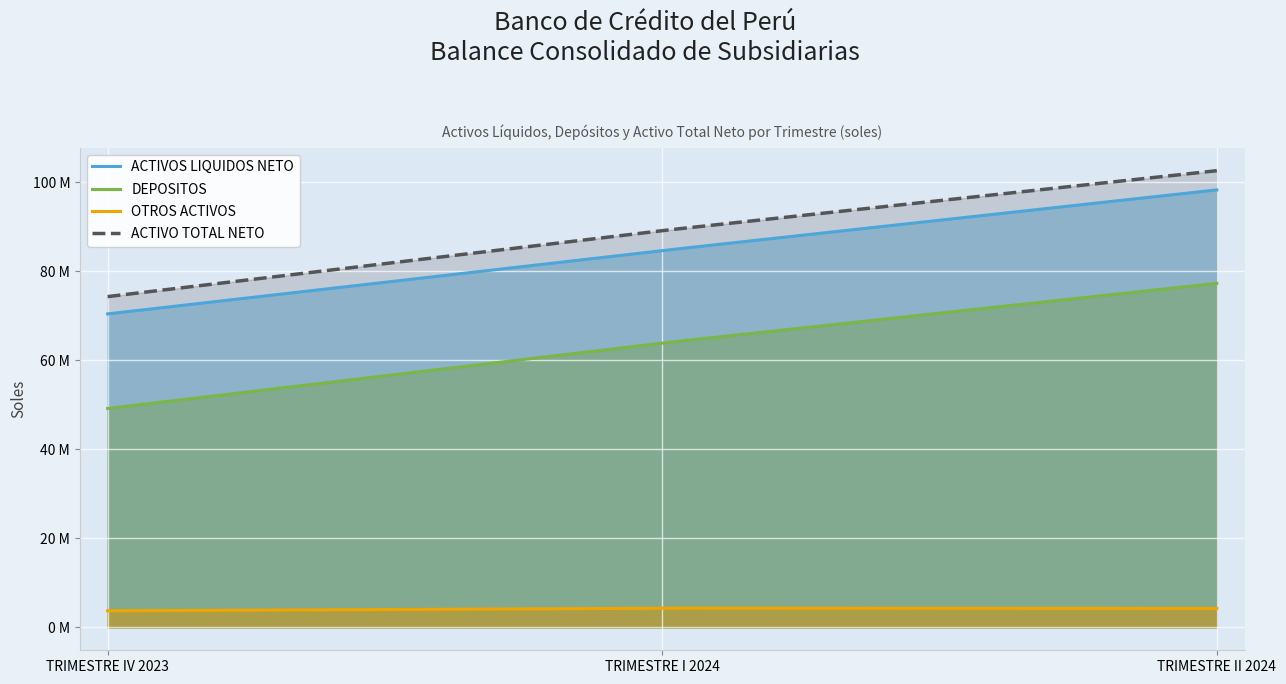

Reading right to left, transcribe all the data shown in this chart.

ACTIVOS LIQUIDOS NETO: 98242228.2	84616479.0	70400426.8
DEPOSITOS: 77260351.8	63858103.6	49162238.0
OTROS ACTIVOS: 4268580.0	4338136.7	3735956.3
ACTIVO TOTAL NETO: 102555808.2	89103615.7	74285383.1